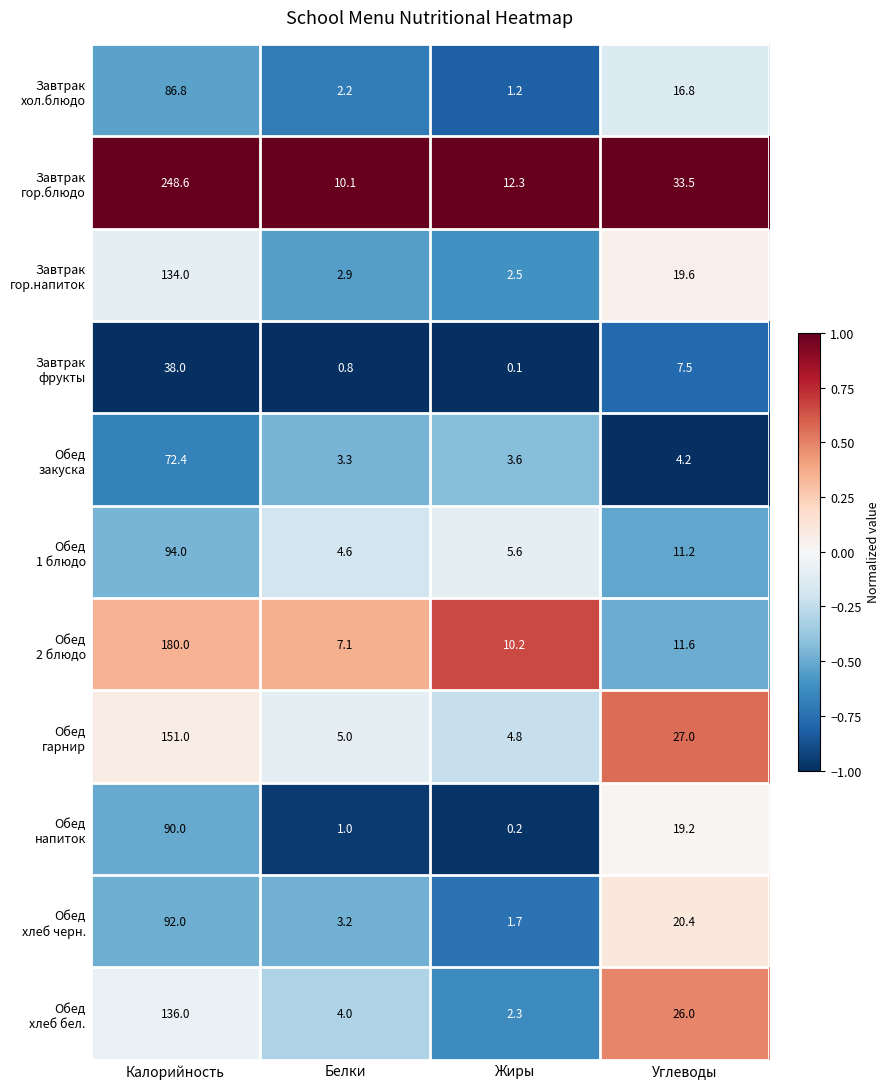

What is the spread (max minus min) of values at Белки?

9.3